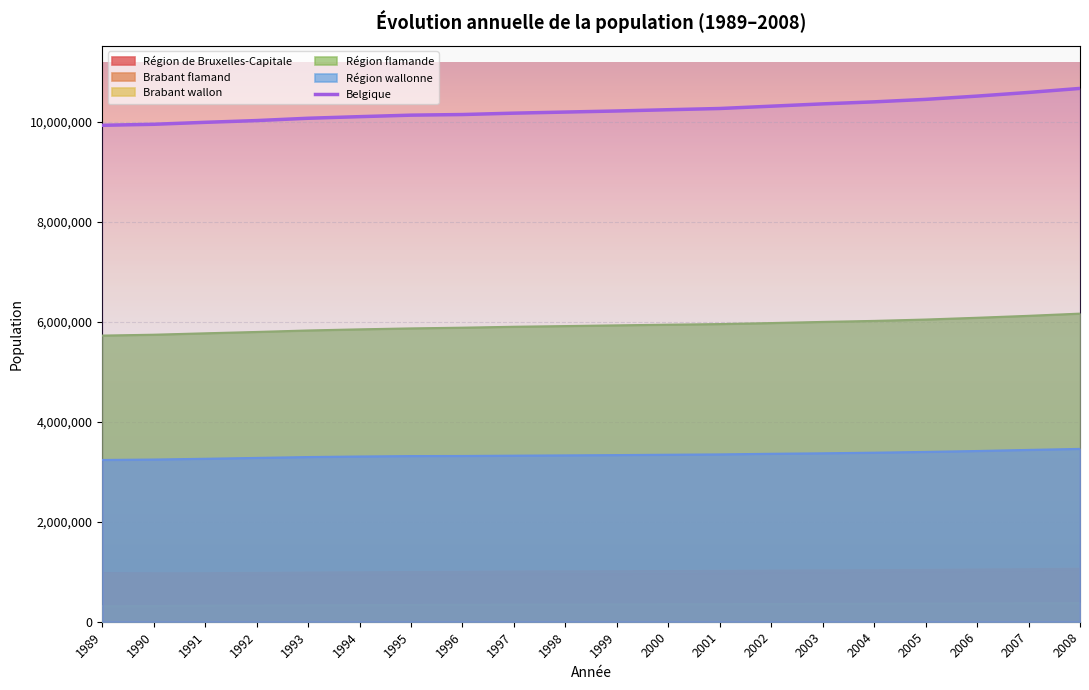

True or false: the data has more than 0 interior local peaks.

False